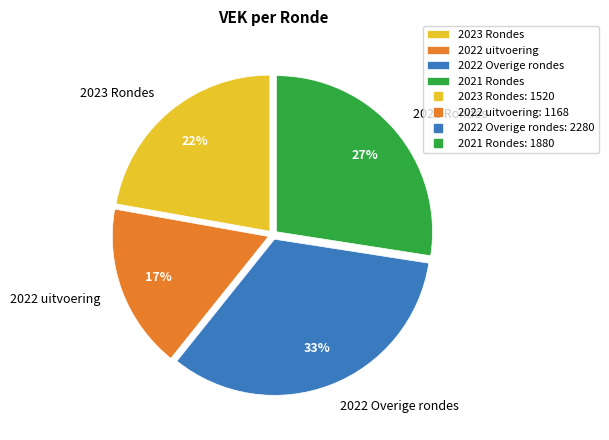

To the nearest percent, what percentage of the pie is 2022 Overige rondes?

33%